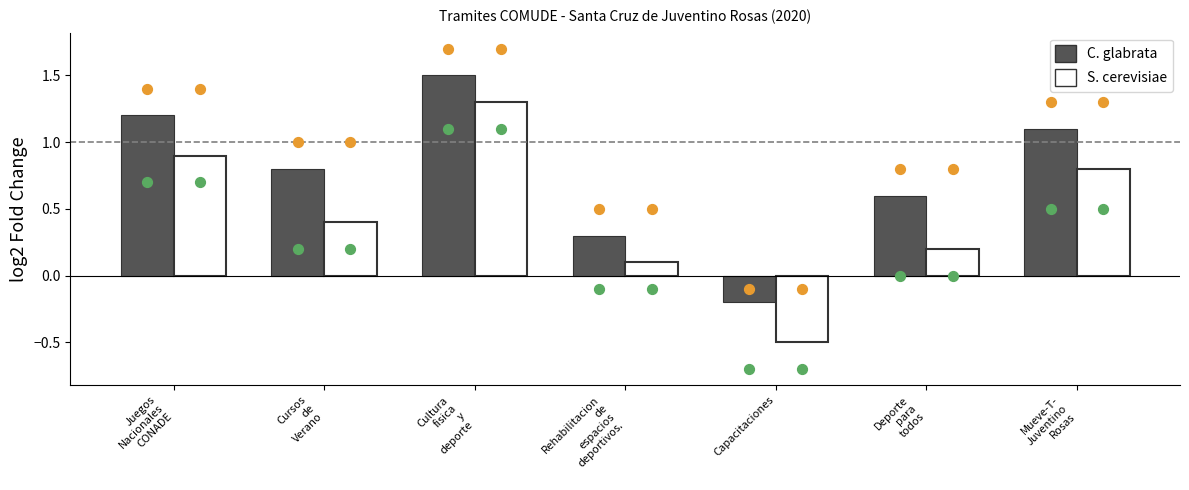

Is the value of S. cerevisiae at Juegos
Nacionales
CONADE greater than the value of C. glabrata at Mueve-T-
Juventino
Rosas?

No